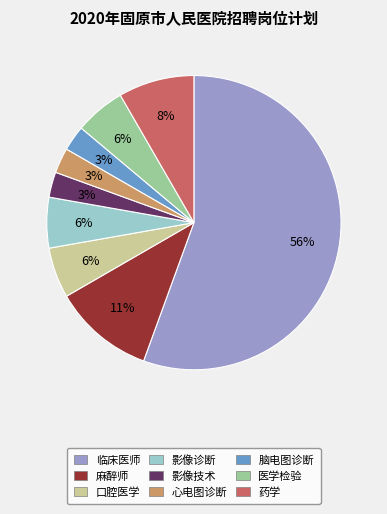

Between 脑电图诊断 and 影像诊断, which is larger?

影像诊断